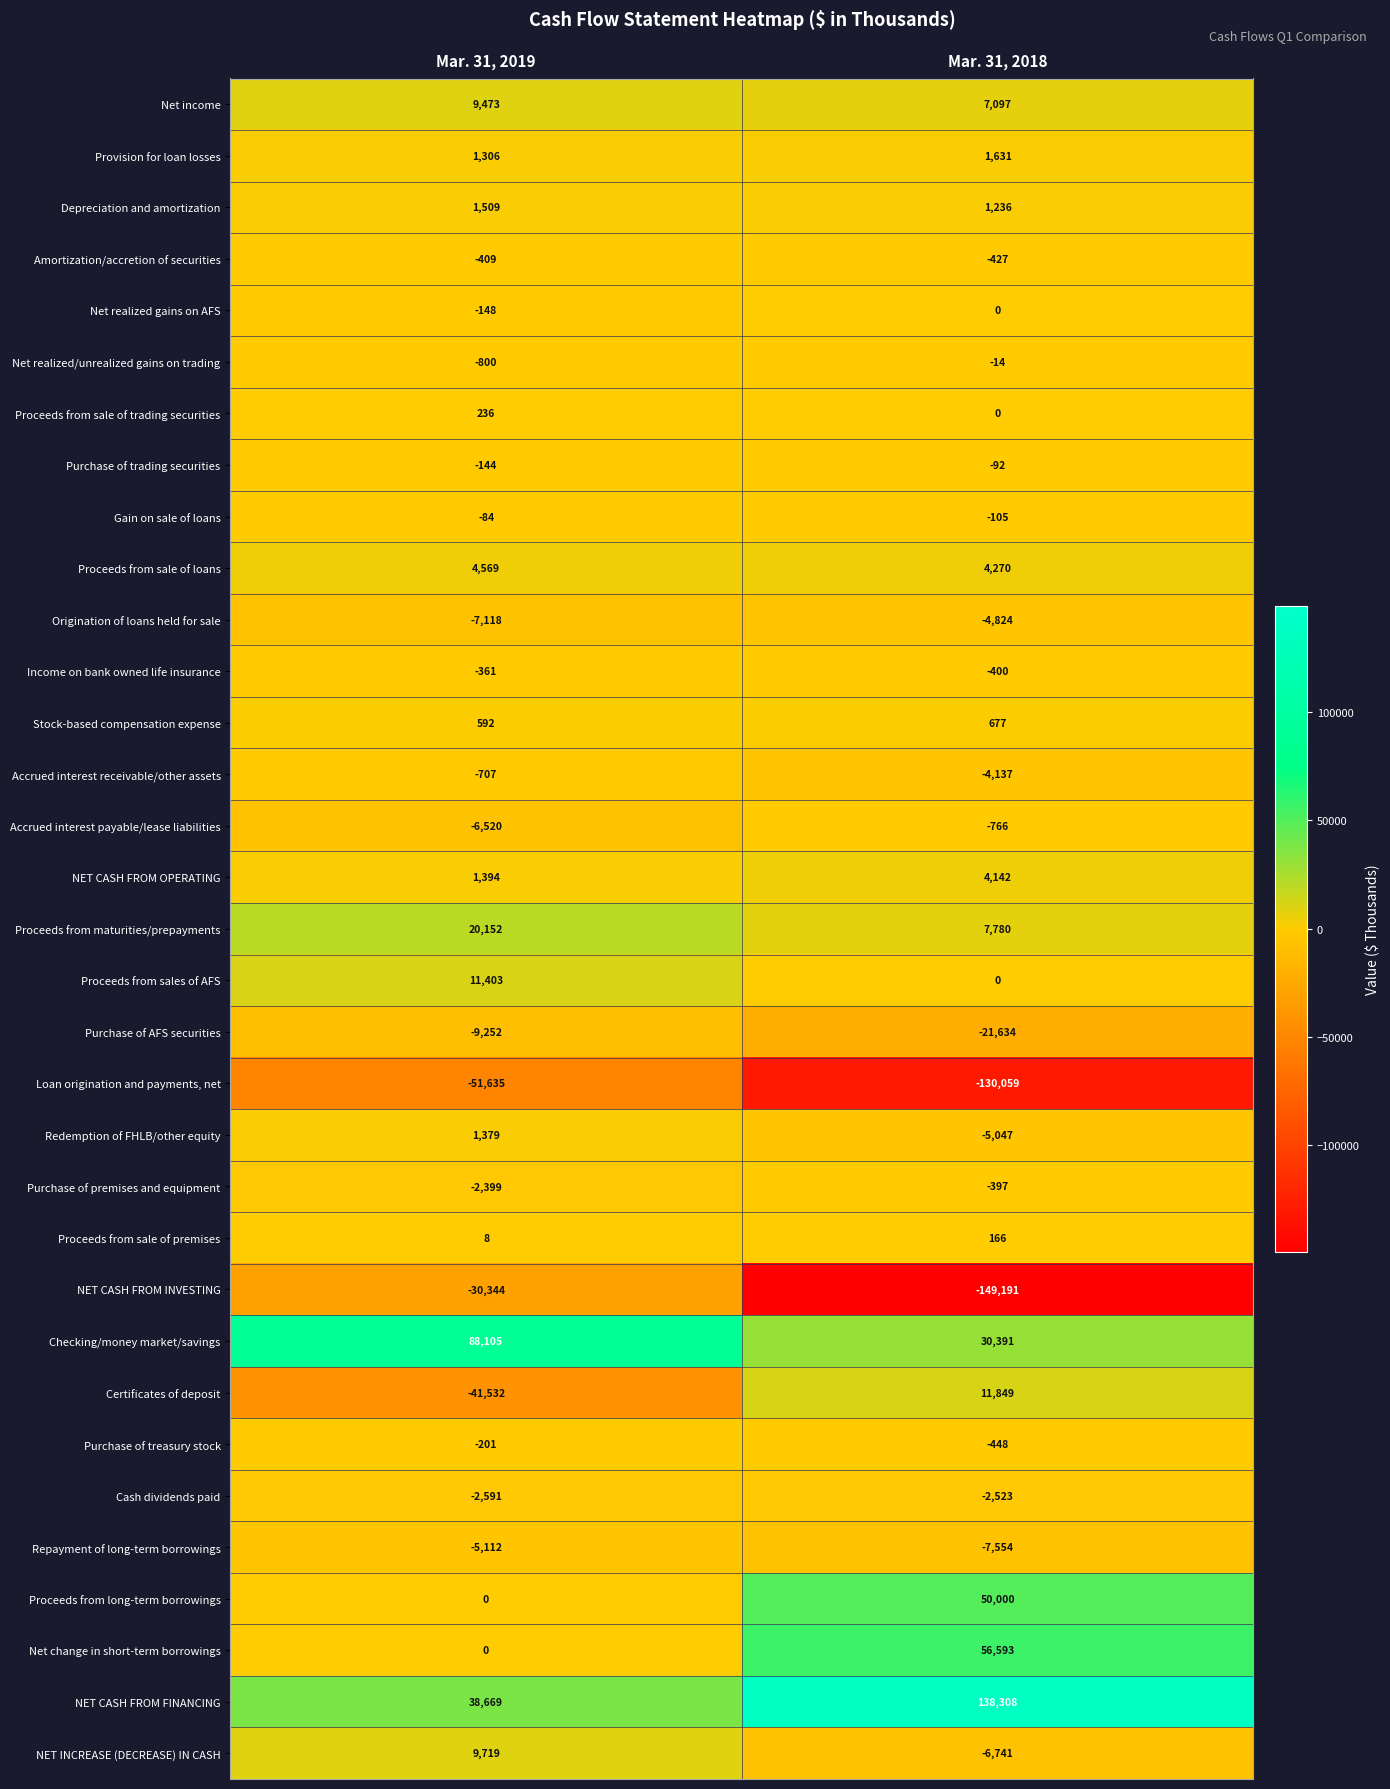

What is the sum of all Amortization/accretion of securities values?

-836